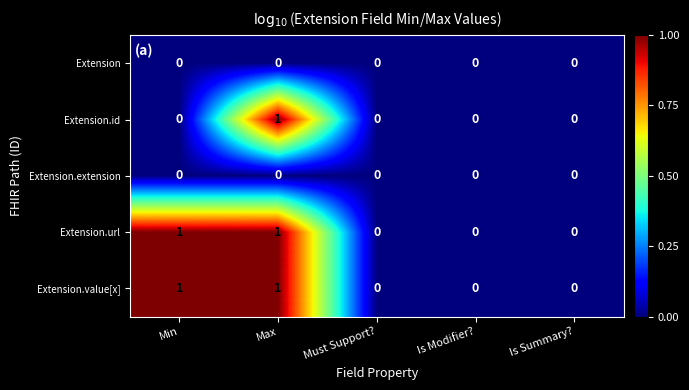

At which category is the sum across all series the highest?

Max